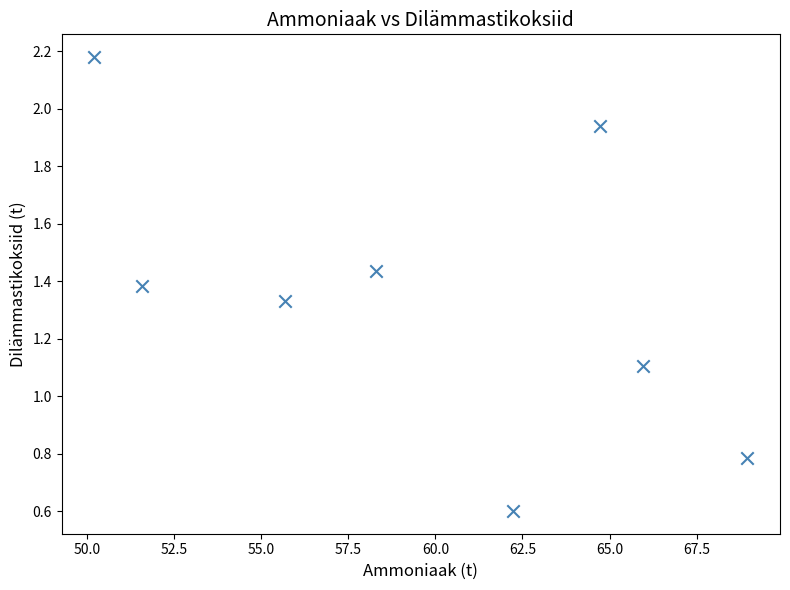

What is the average X value?

59.7